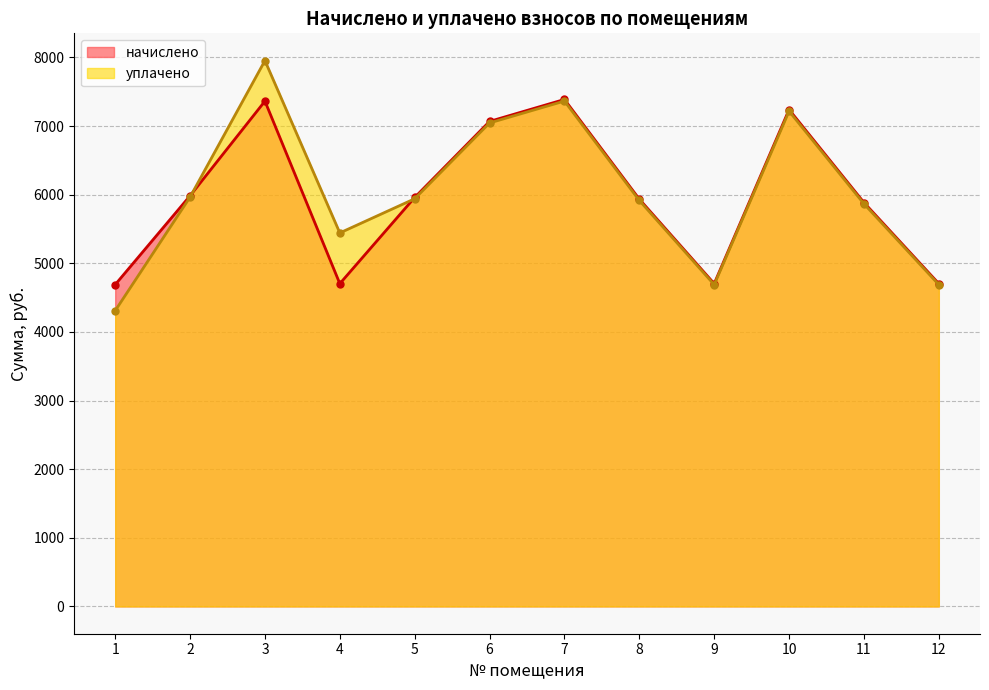

The value of уплачено at 2 is 2472.2. True or false?

False